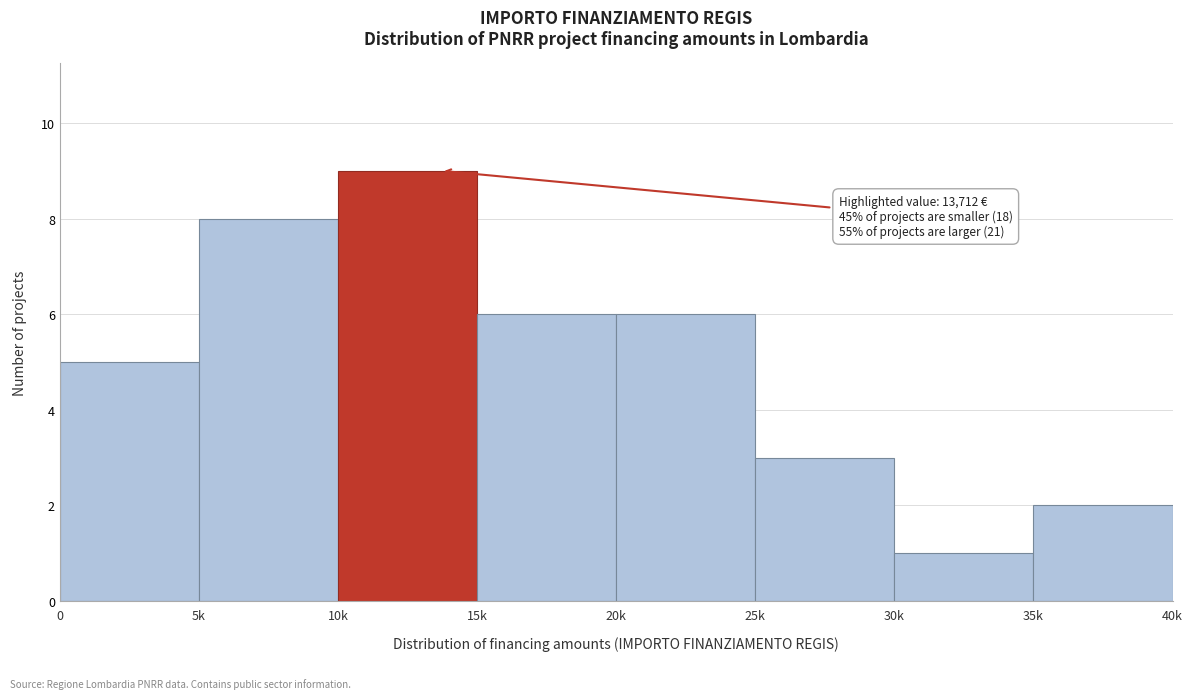

Reading right to left, list all the values displayed in this chart.

2	1	3	6	6	9	8	5